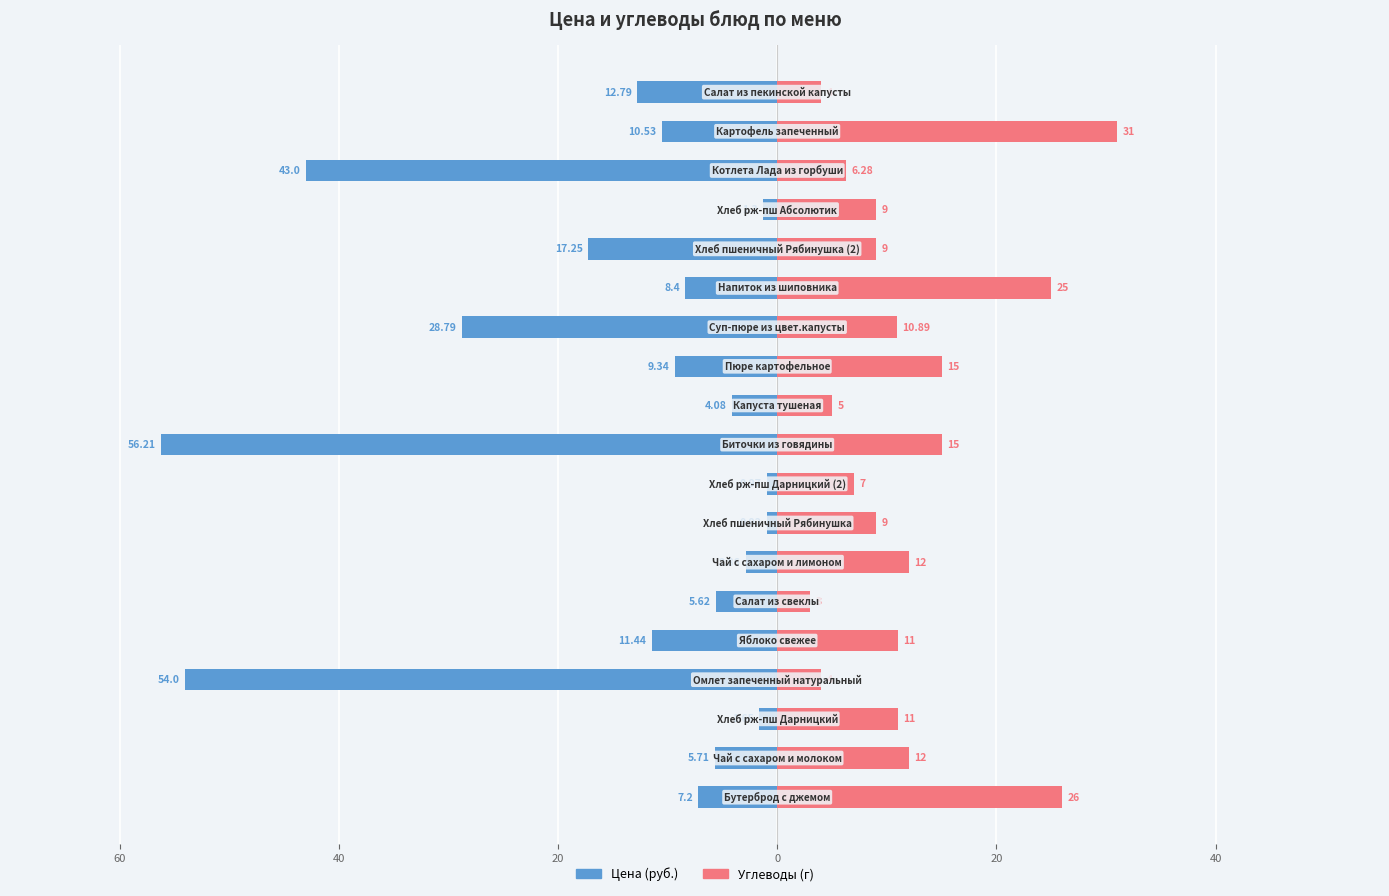

What is the average value of the Углеводы series?

11.9